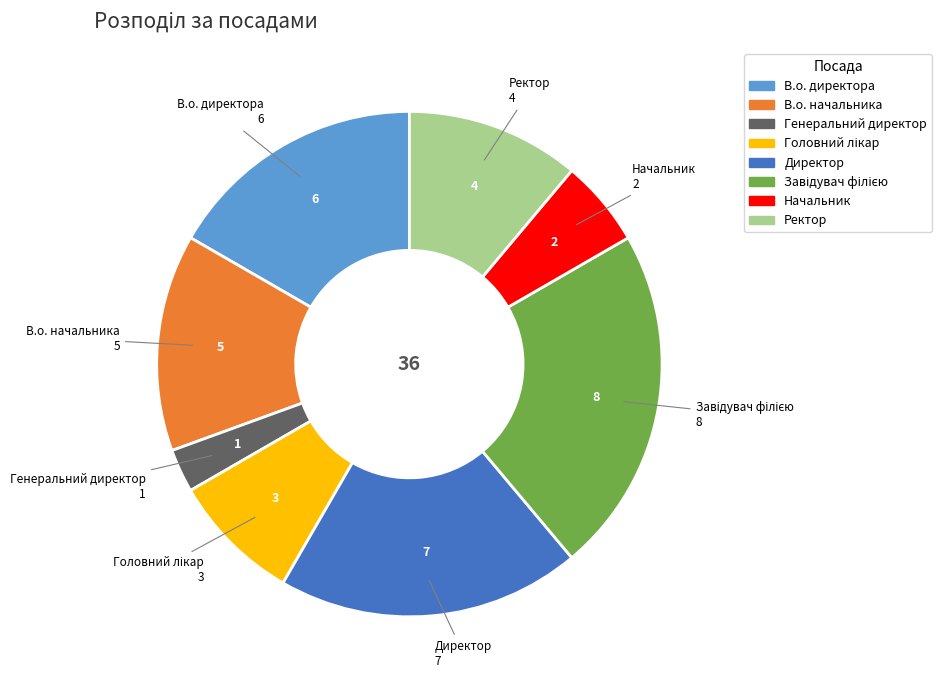

Is Ректор the majority of the pie?

No